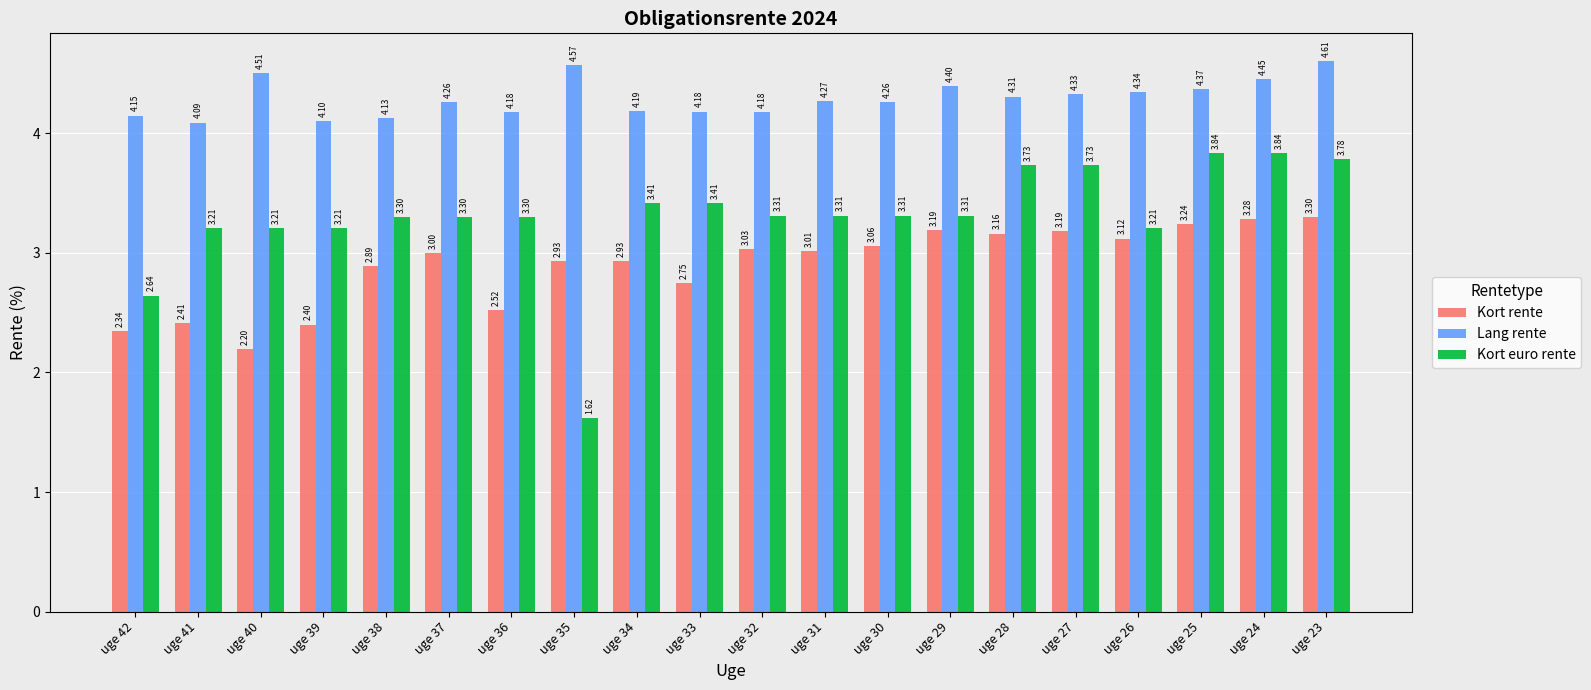

True or false: Kort euro rente has a value of 3.2 at uge 26.

True